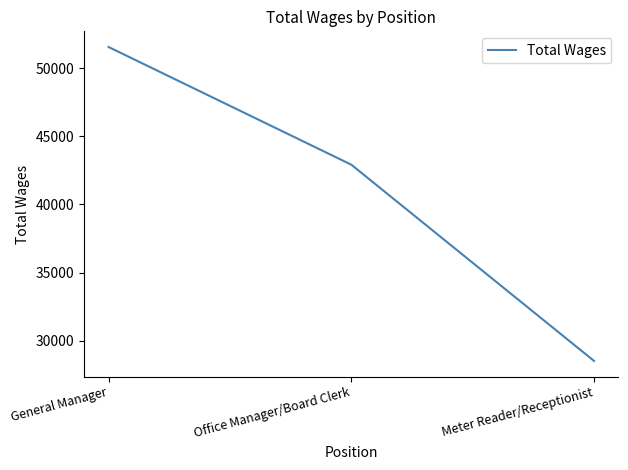

What is the maximum value shown in the chart?

51540